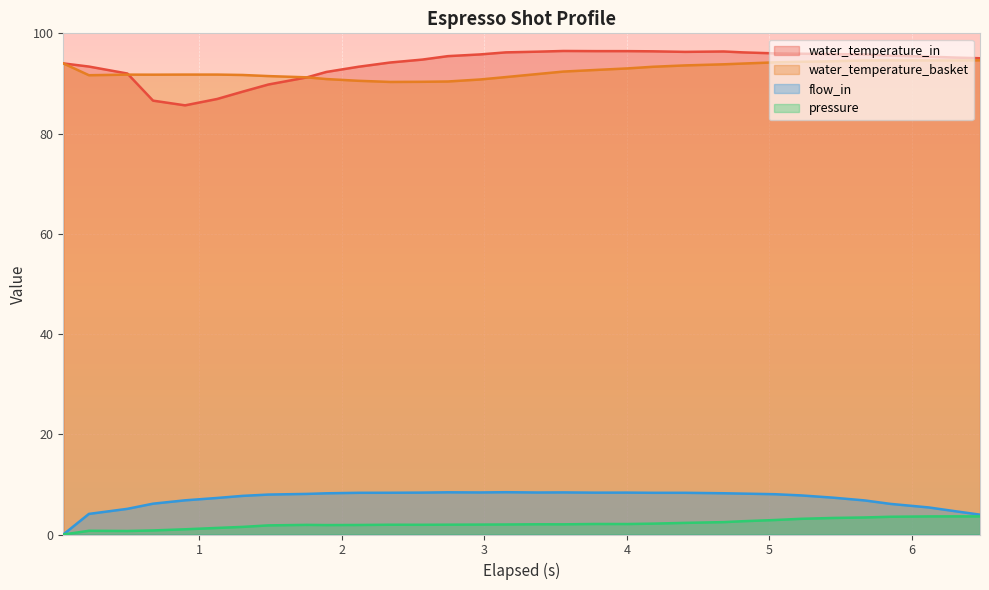

In water_temperature_basket, how many points are higher than both neighbors (excluding endpoints)?

1